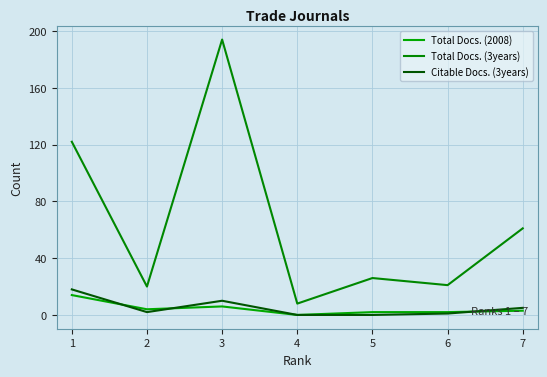

Reading left to right, list all the values displayed in this chart.

Total Docs. (2008): 14	4	6	0	2	2	3
Total Docs. (3years): 122	20	194	8	26	21	61
Citable Docs. (3years): 18	2	10	0	0	1	5